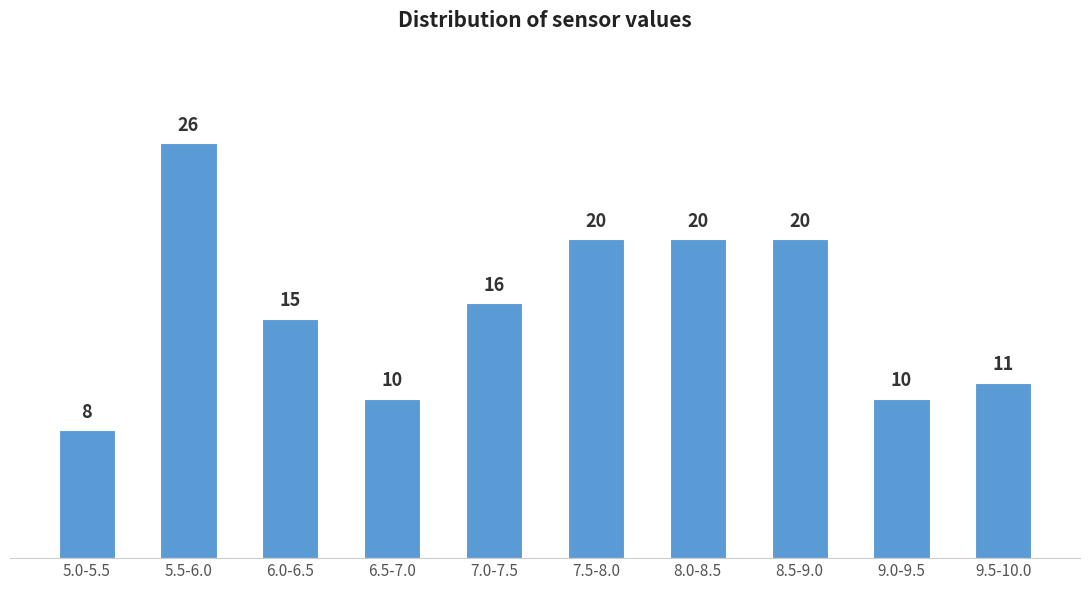

Reading right to left, extract all data points from this chart.

11	10	20	20	20	16	10	15	26	8